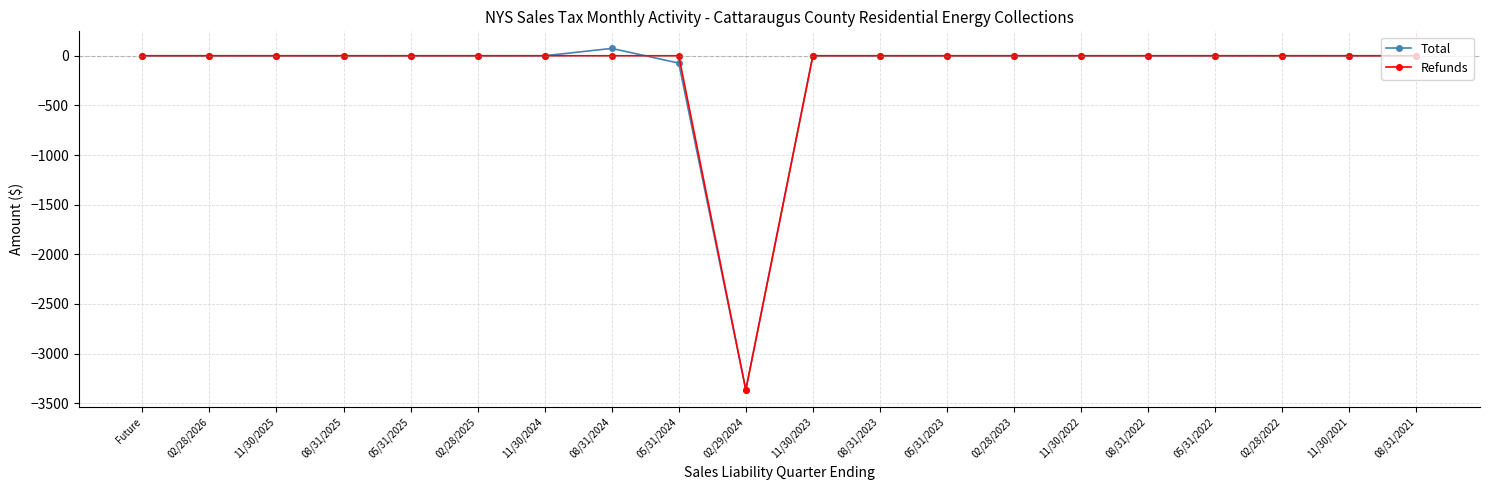

What is the label of the 14th point from the left?

02/28/2023